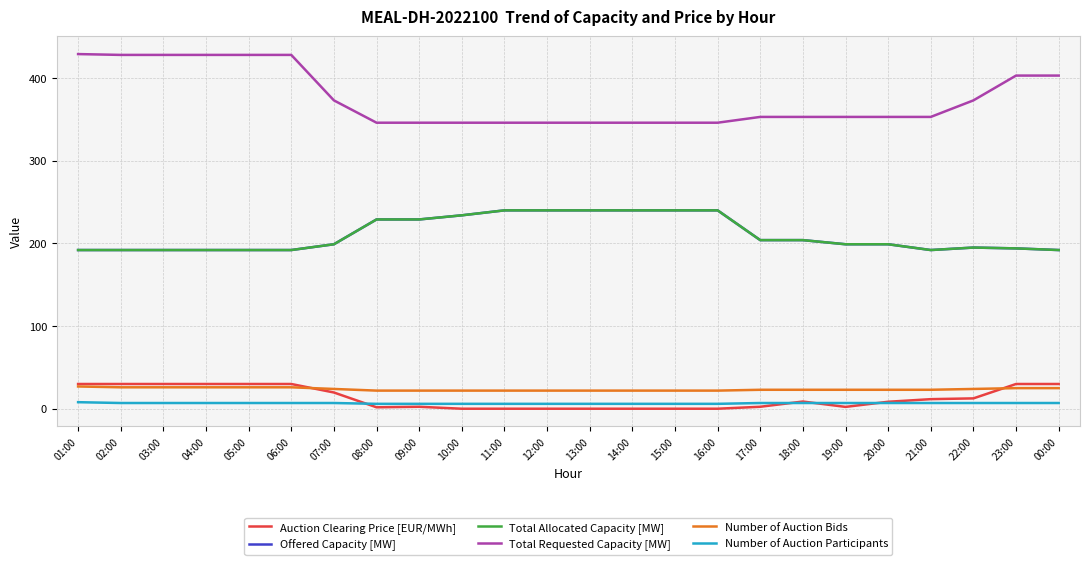

What are all the series names shown in the legend?

Auction Clearing Price [EUR/MWh], Offered Capacity [MW], Total Allocated Capacity [MW], Total Requested Capacity [MW], Number of Auction Bids, Number of Auction Participants